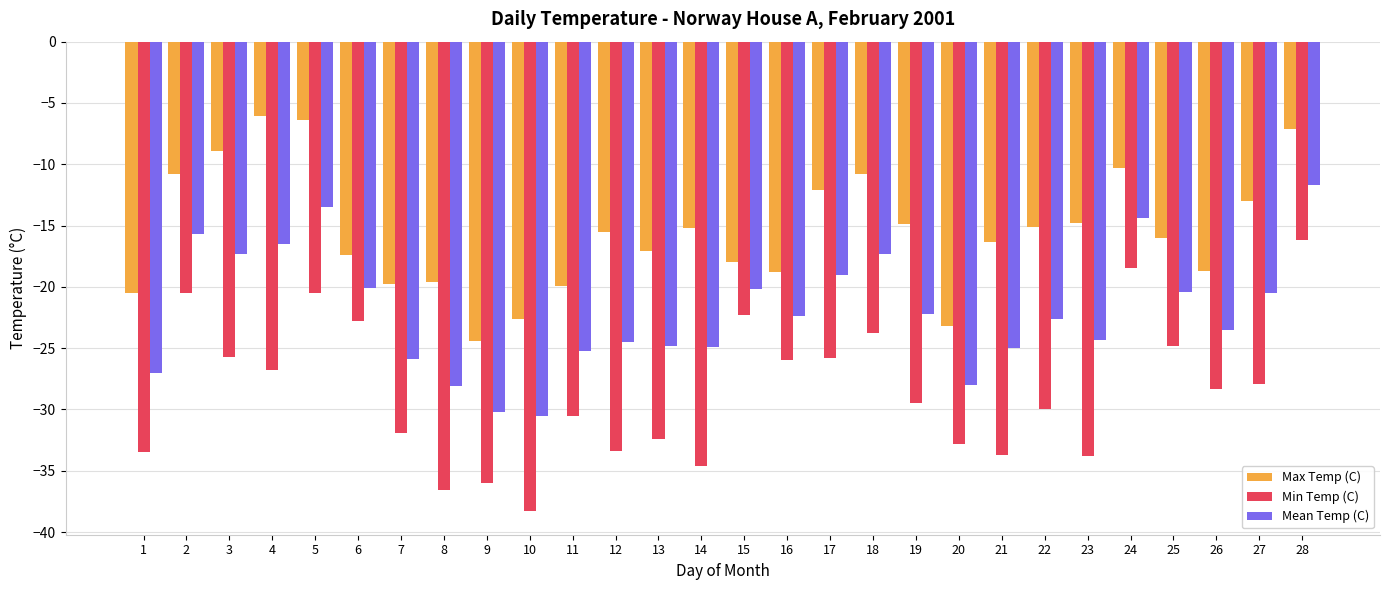

What is the total value across all series at 11?

-75.6